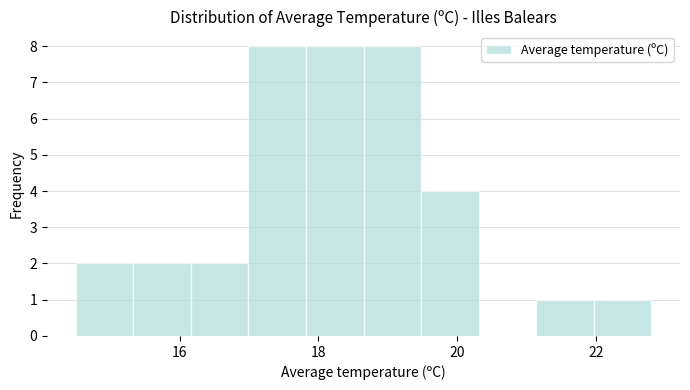

What is the height of the bar covering 22.0 to 22.8 on the x-axis? Neither the bar edges nor the heights are printed on the chart, so give them approximately, as read against the axes.

1